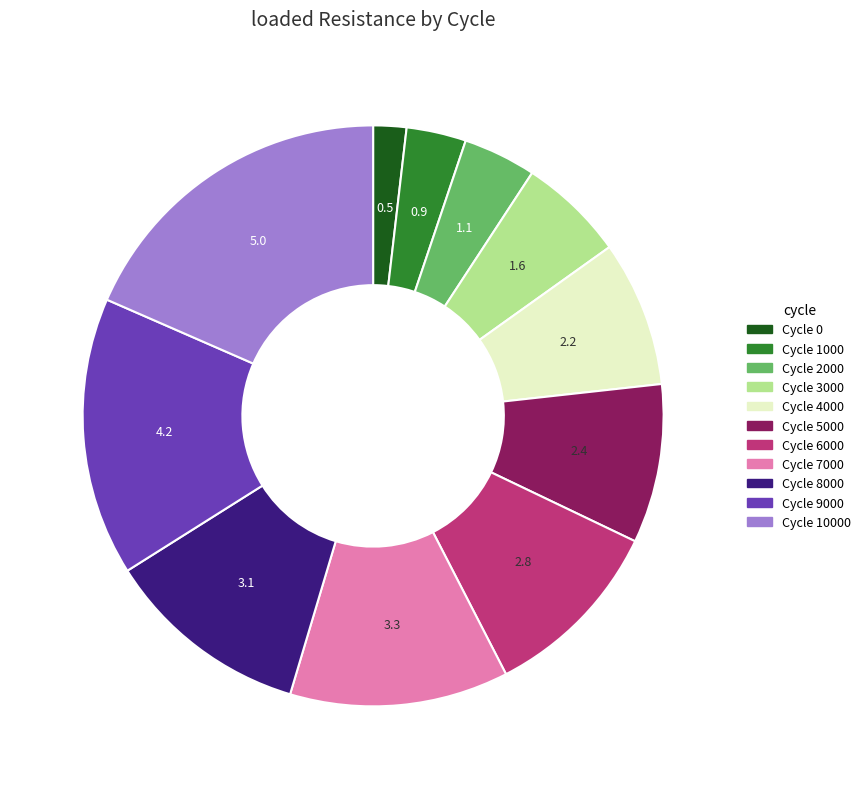

How many slices are in this pie chart?

11